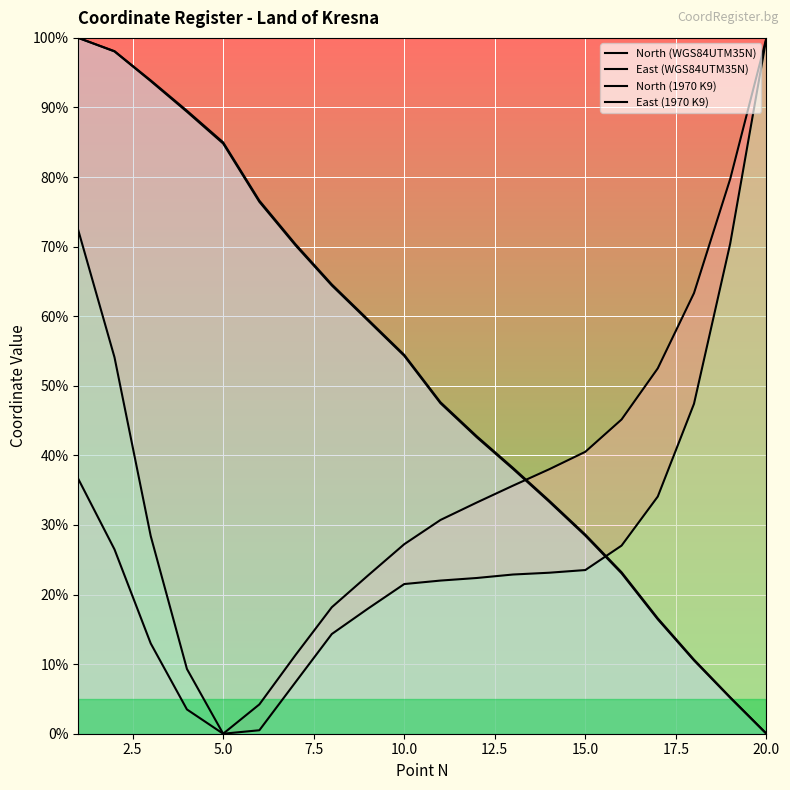

At how many categories does at least one series exceed 74?

8